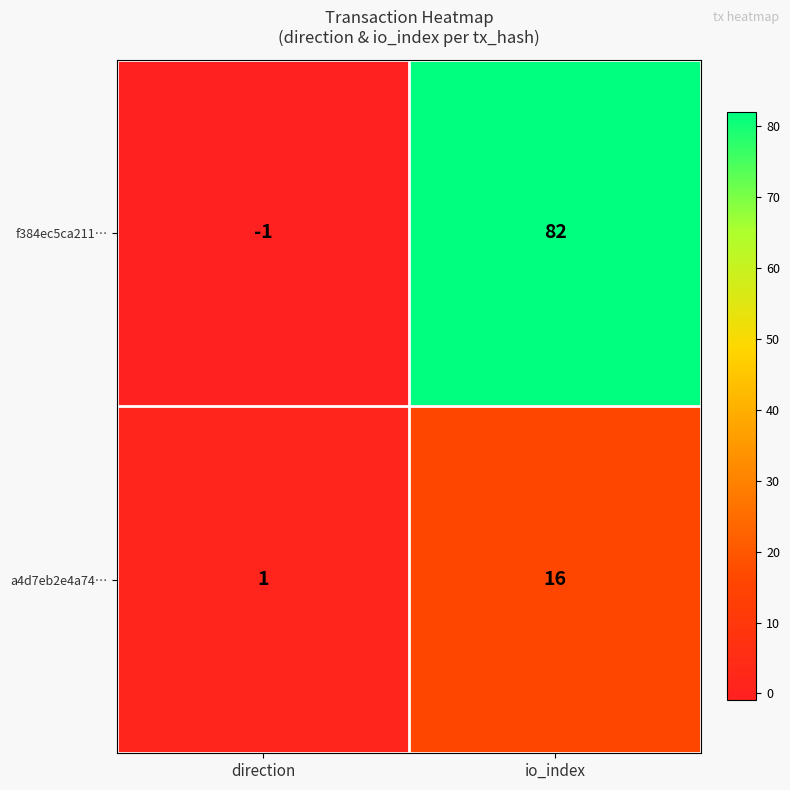

Which series has the widest spread of values?

f384ec5ca211…